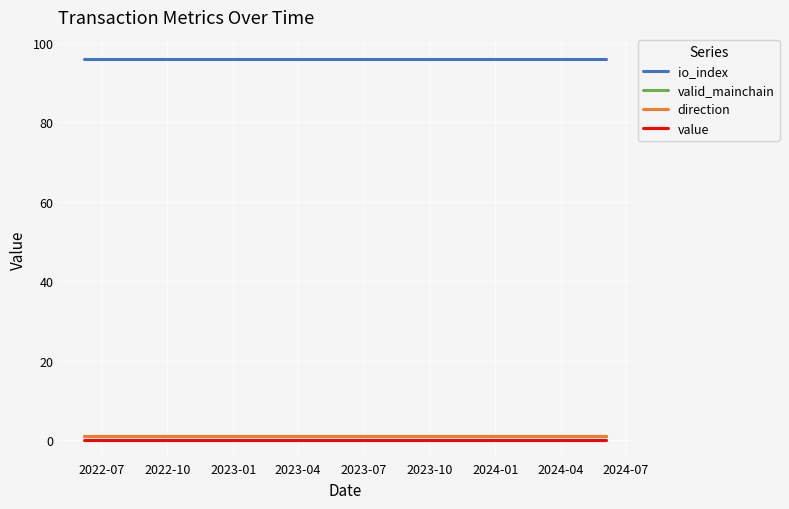

Does the chart display data point markers on the line(s)?

No